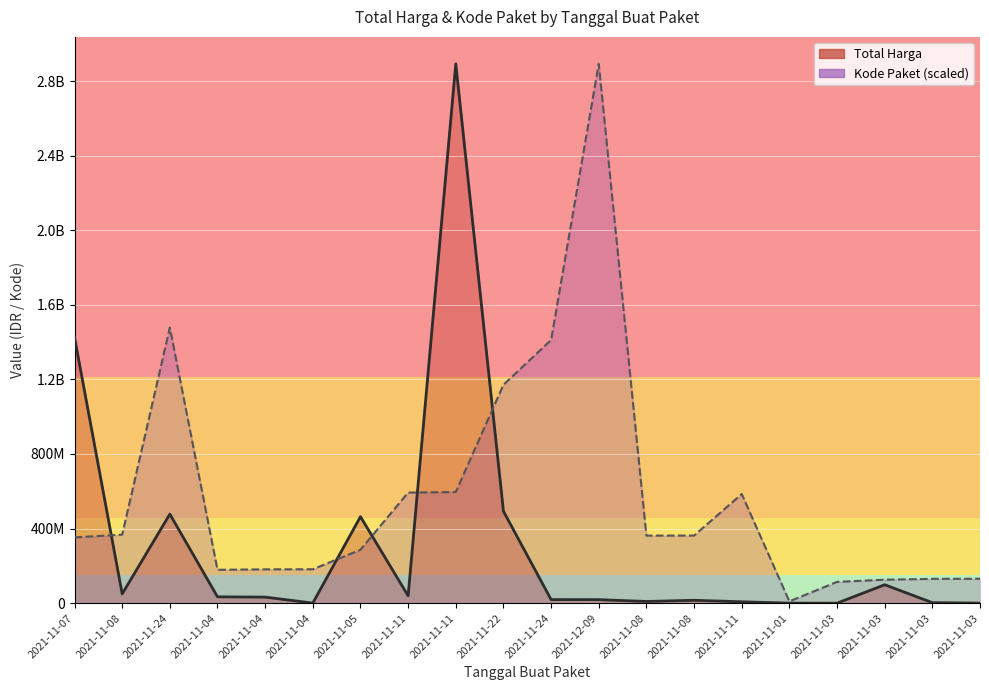

Rank the categories by Kode Paket (scaled) value from highest to lowest.

2021-12-09, 2021-11-24, 2021-11-24, 2021-11-22, 2021-11-11, 2021-11-11, 2021-11-11, 2021-11-08, 2021-11-08, 2021-11-08, 2021-11-07, 2021-11-05, 2021-11-04, 2021-11-04, 2021-11-04, 2021-11-03, 2021-11-03, 2021-11-03, 2021-11-03, 2021-11-01